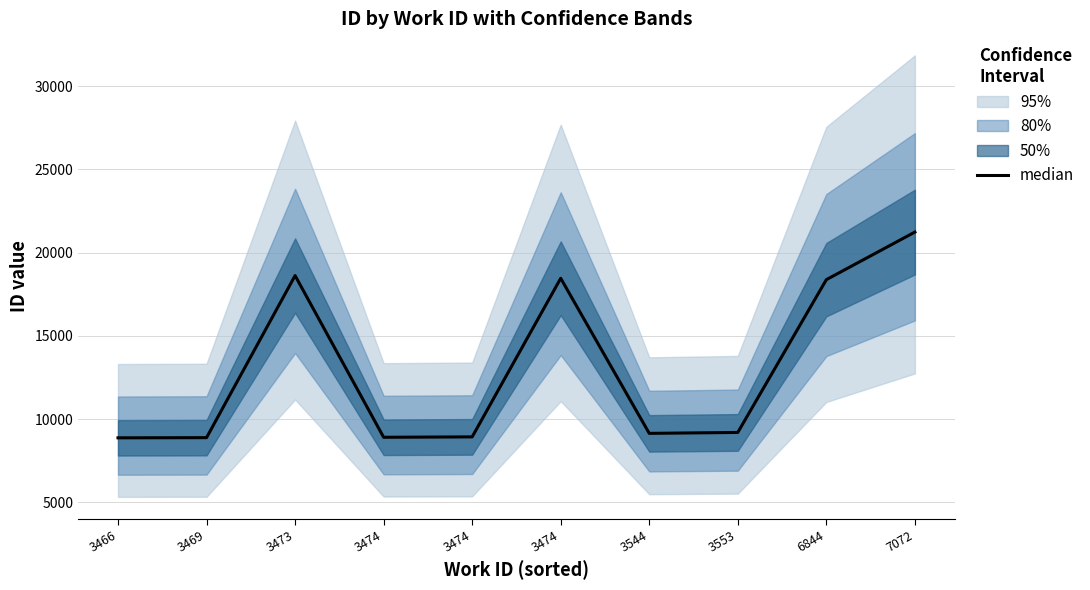

Where is the data nearest to the value 15052?

6844